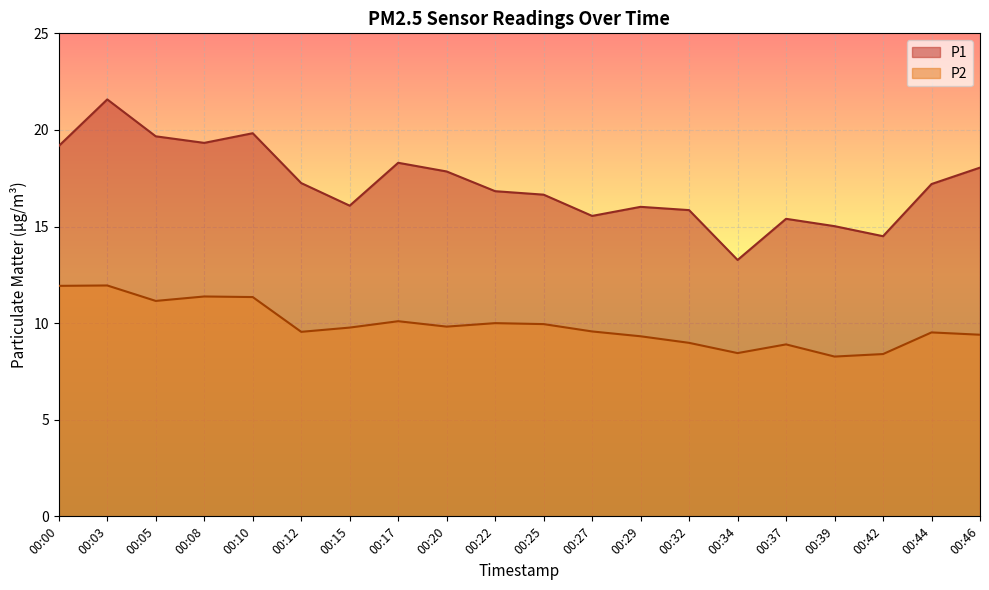

What is the total value across all series at 00:05?

30.8